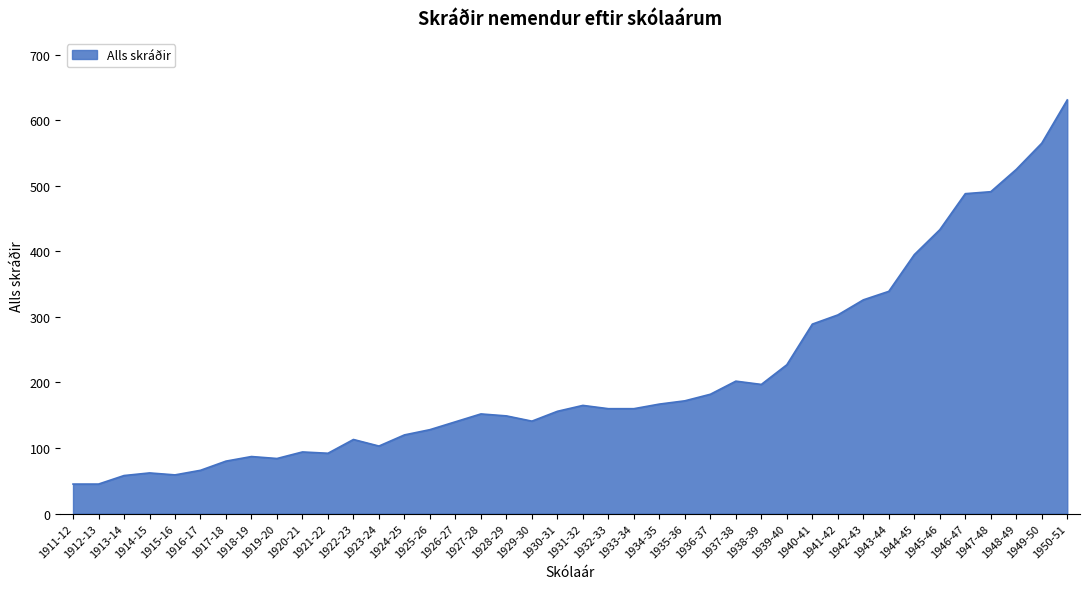

What is the minimum value shown in the chart?

45